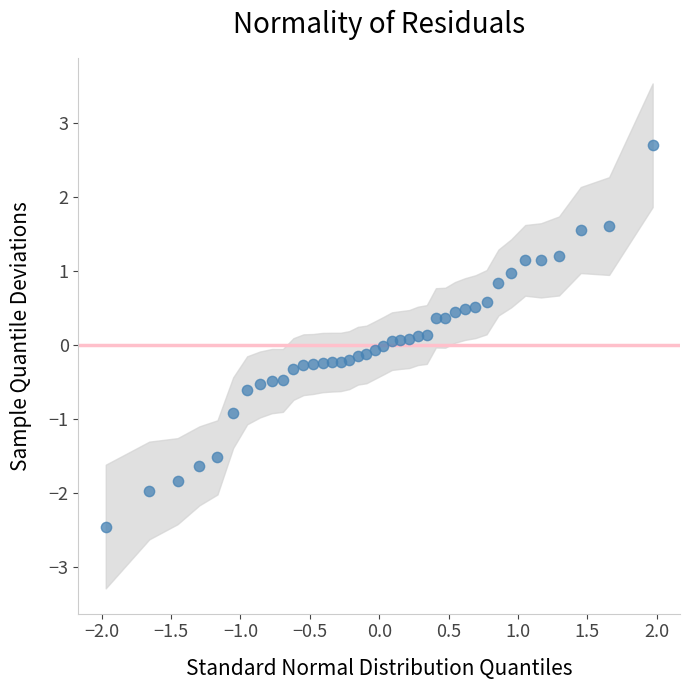

What is the range of Y values (max minus min)?

5.1